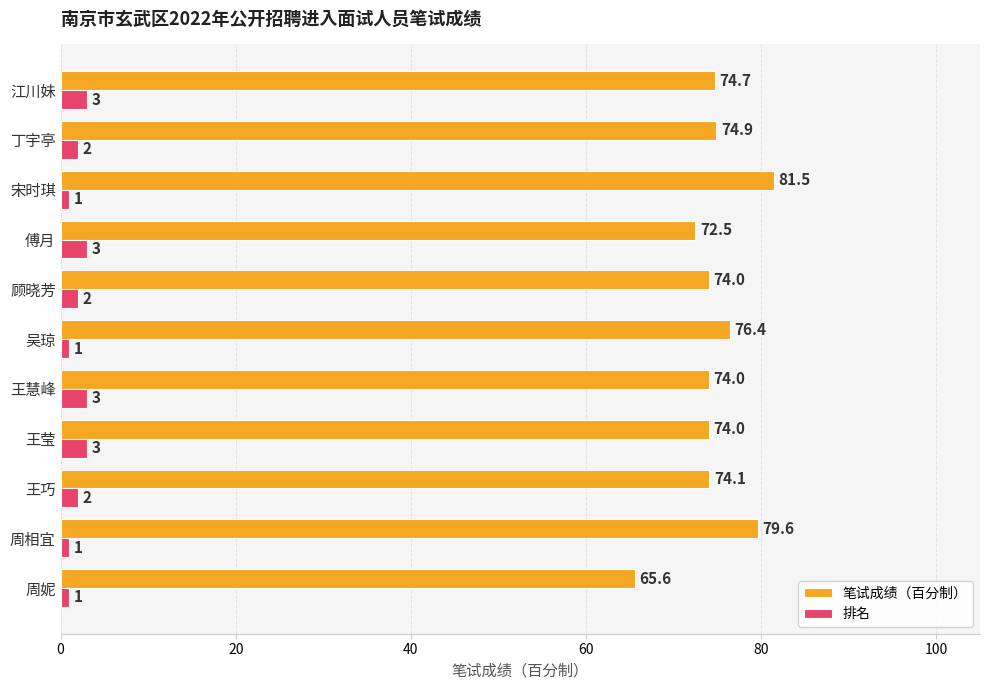

At 傅月, list the series in order from smallest to largest.

排名, 笔试成绩（百分制）